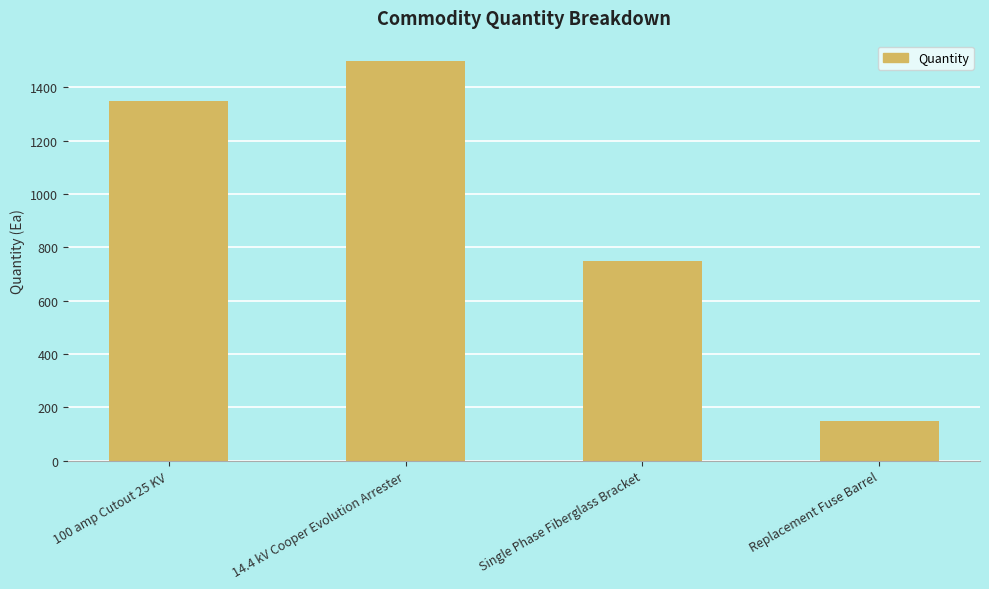

Reading left to right, list all the values displayed in this chart.

1350	1500	750	150